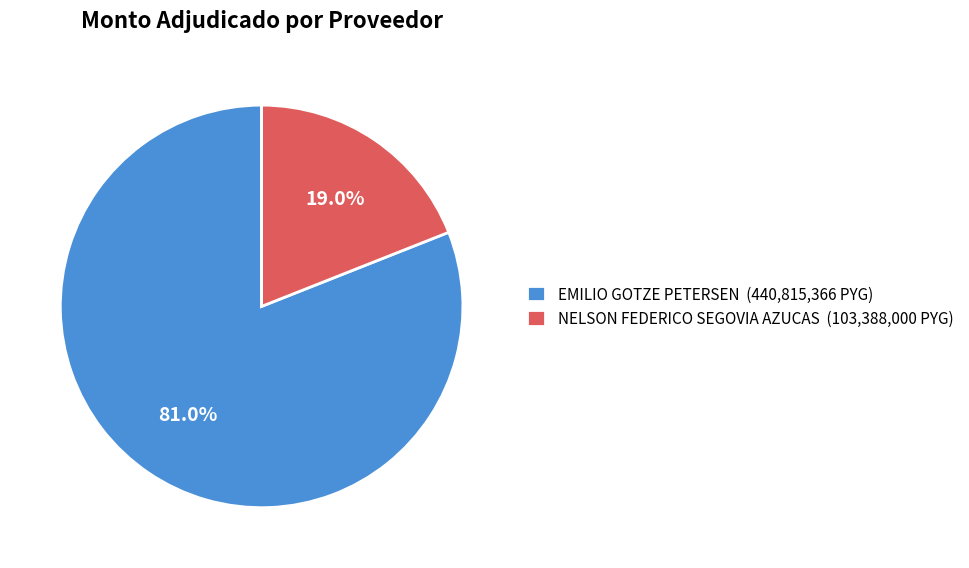

What is the largest slice in the pie chart?

EMILIO GOTZE PETERSEN